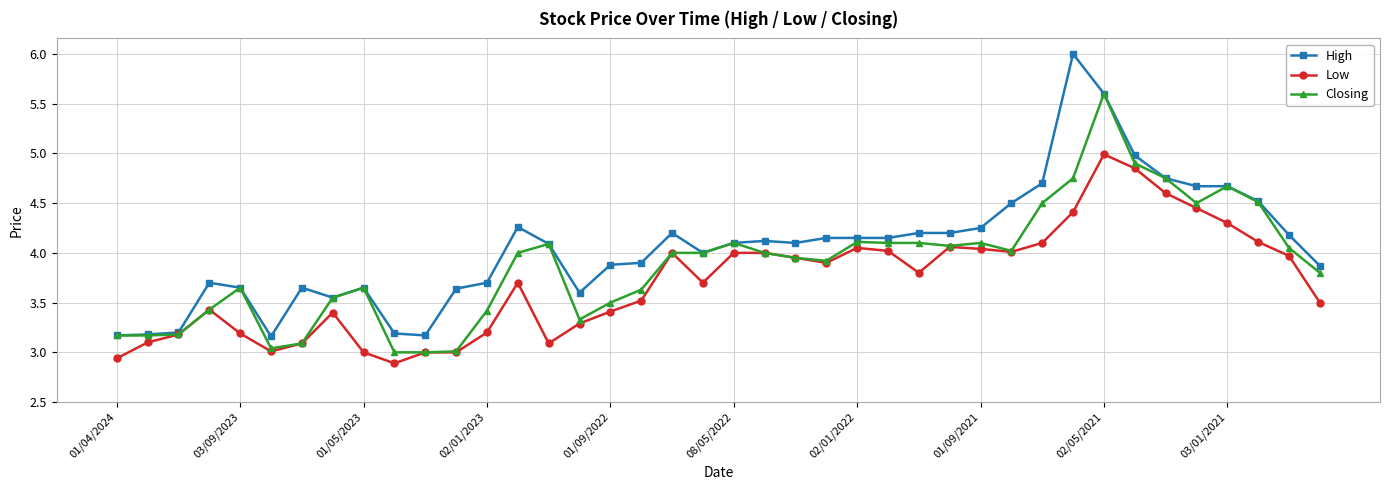

What are all the series names shown in the legend?

High, Low, Closing